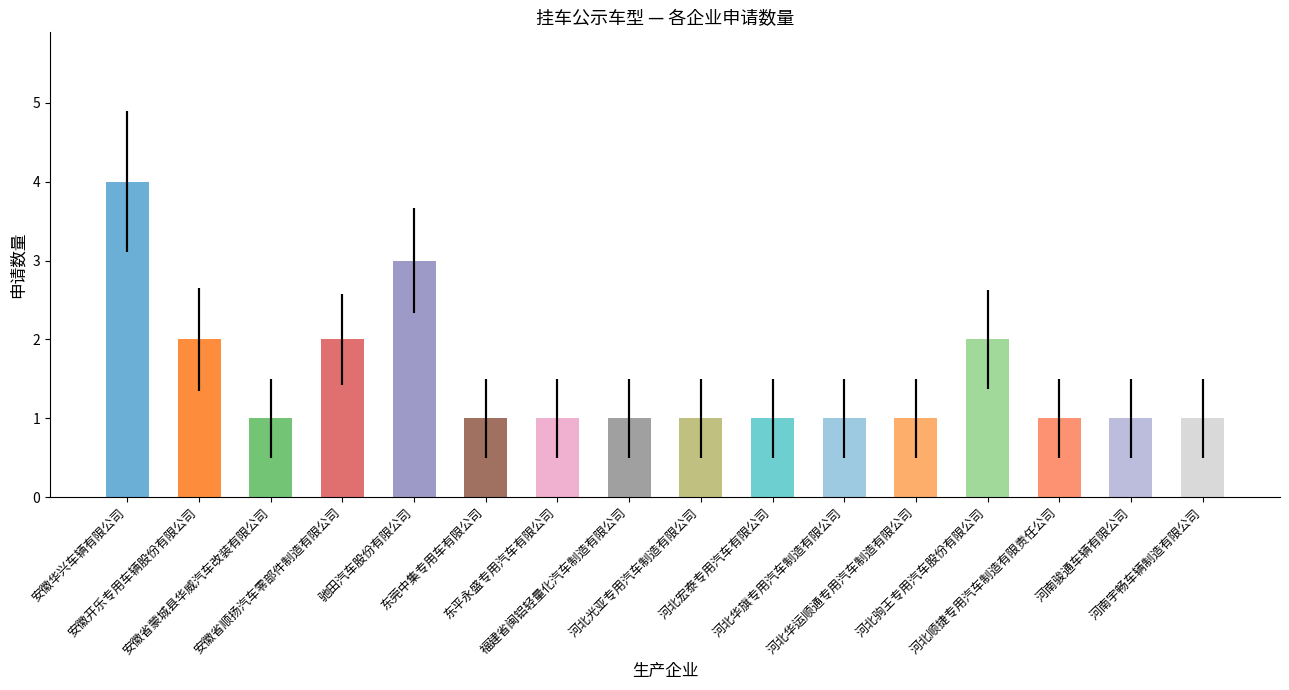

List the labels in order of value, smallest first.

安徽省蒙城县华威汽车改装有限公司, 东莞中集专用车有限公司, 东平永盛专用汽车有限公司, 福建省闽铝轻量化汽车制造有限公司, 河北光亚专用汽车制造有限公司, 河北宏泰专用汽车有限公司, 河北华旗专用汽车制造有限公司, 河北华运顺通专用汽车制造有限公司, 河北顺捷专用汽车制造有限责任公司, 河南骏通车辆有限公司, 河南宇畅车辆制造有限公司, 安徽开乐专用车辆股份有限公司, 安徽省顺扬汽车零部件制造有限公司, 河北驹王专用汽车股份有限公司, 驰田汽车股份有限公司, 安徽华兴车辆有限公司